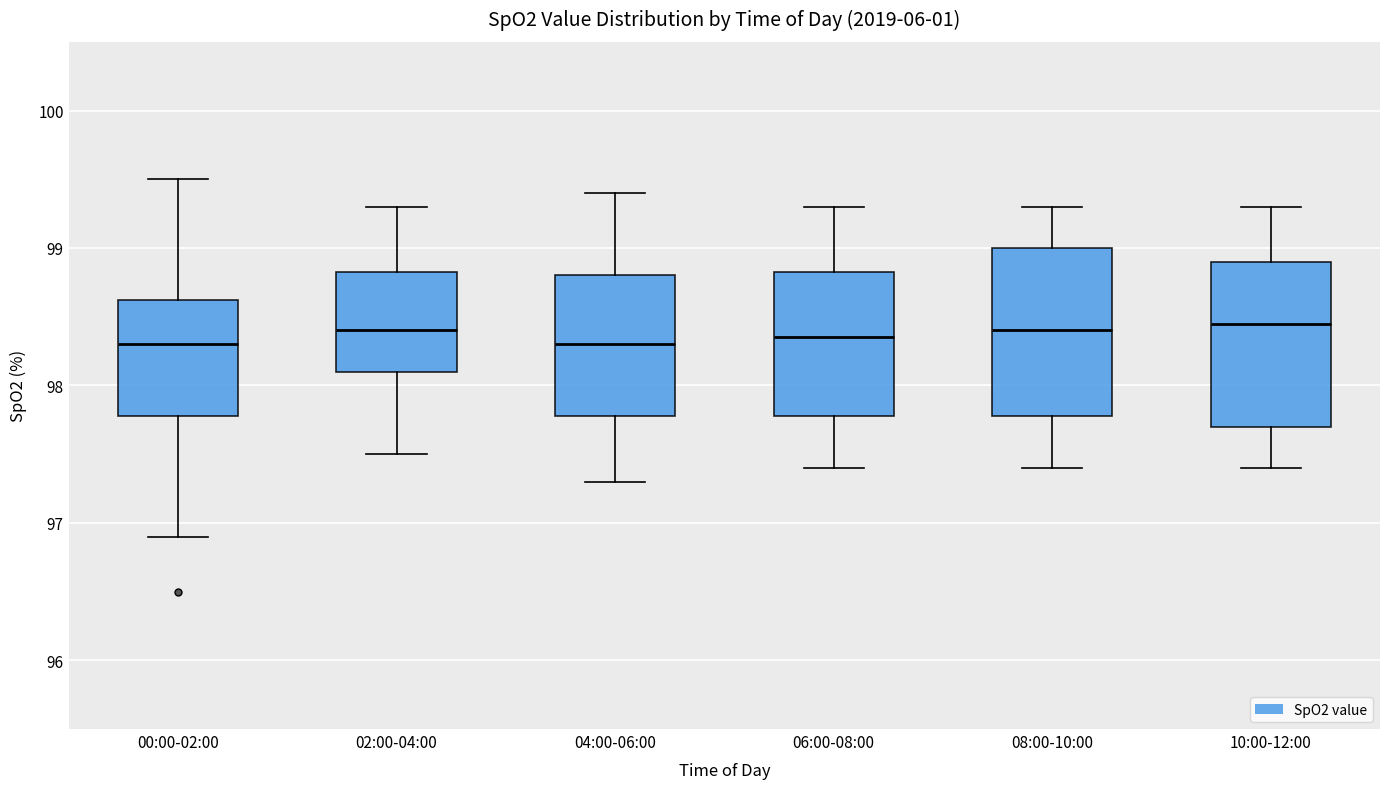

Reading left to right, transcribe this box plot: for each box, give where its median line is, the range the box spans, and where its two whiskers end, as read against the y-axis. The values are not printed on the chart, so give them approximately, as read against the axis.

00:00-02:00: median 98.3, box 97.8 to 98.6, whiskers 96.9 to 99.5
02:00-04:00: median 98.4, box 98.1 to 98.8, whiskers 97.5 to 99.3
04:00-06:00: median 98.3, box 97.8 to 98.8, whiskers 97.3 to 99.4
06:00-08:00: median 98.4, box 97.8 to 98.8, whiskers 97.4 to 99.3
08:00-10:00: median 98.4, box 97.8 to 99.0, whiskers 97.4 to 99.3
10:00-12:00: median 98.5, box 97.7 to 98.9, whiskers 97.4 to 99.3